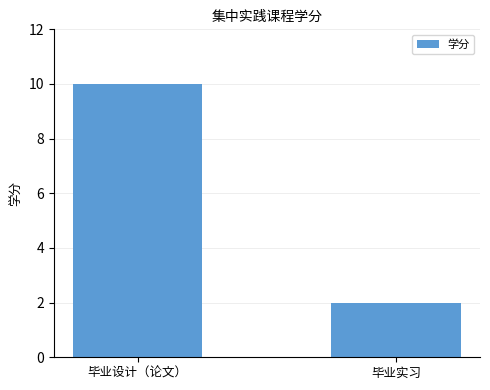

Approximately how many times larger is the value at 毕业实习 compared to 毕业设计（论文）?

0.2